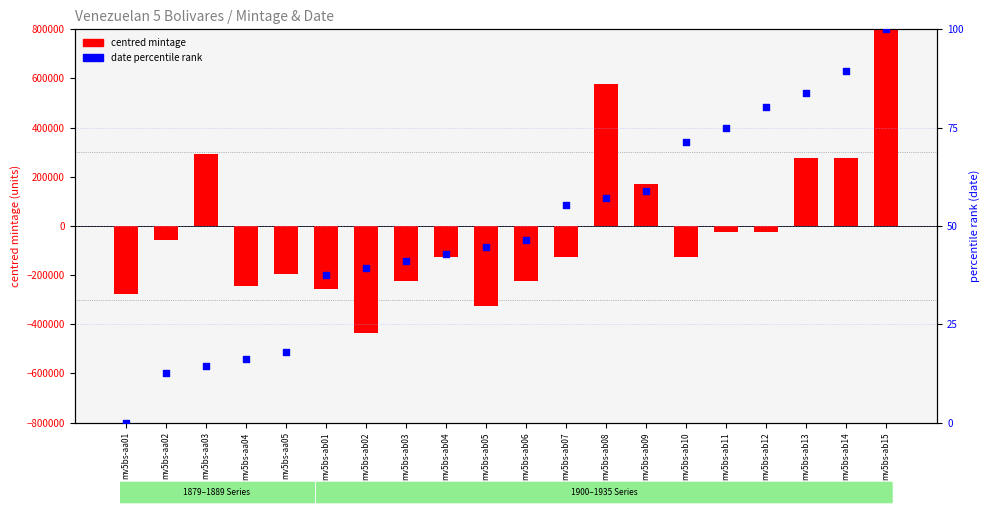

Which series has the largest total across all categories?

date percentile rank